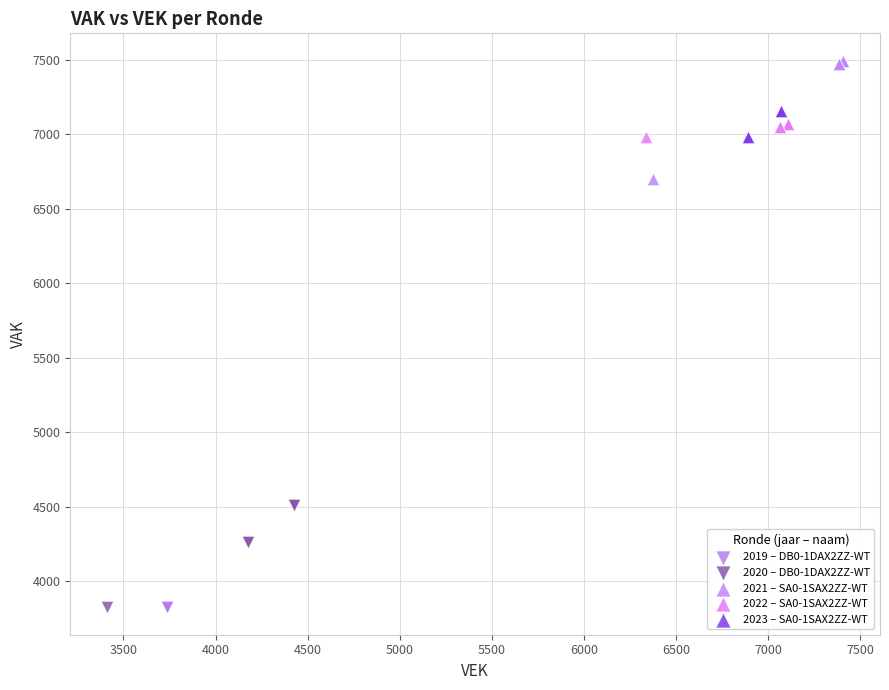

Which series has the largest Y range (max minus min)?

2021 – SA0-1SAX2ZZ-WT